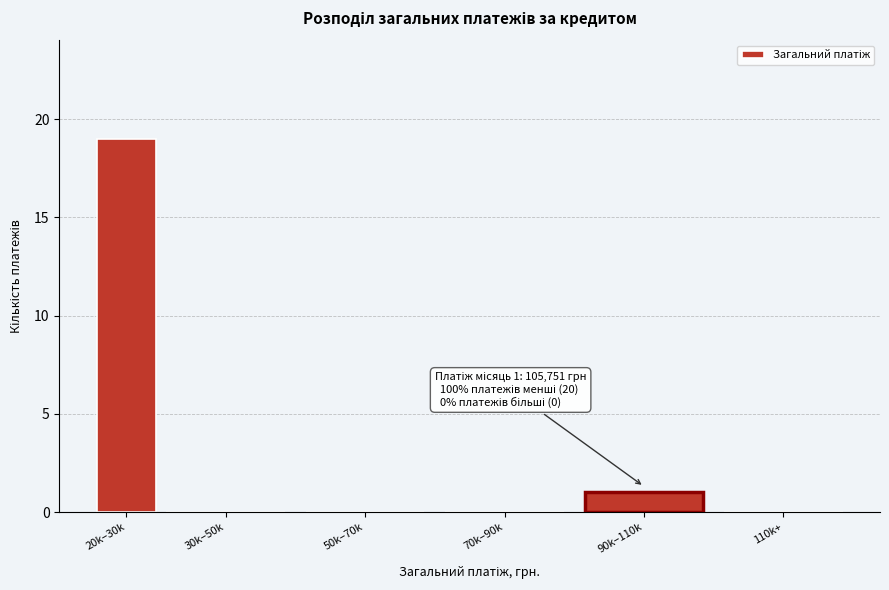

Reading left to right, transcribe all the data shown in this chart.

20k–30k=19	30k–50k=0	50k–70k=0	70k–90k=0	90k–110k=1	110k+=0